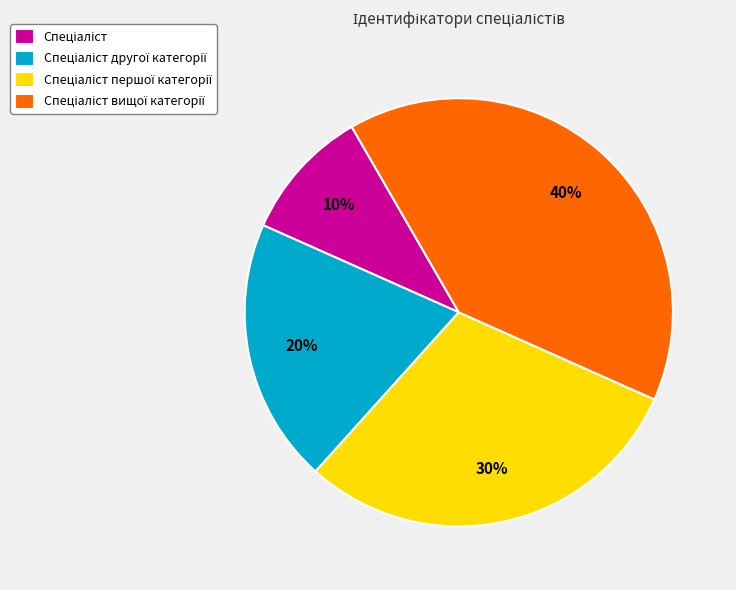

Is there a majority slice in this chart?

No